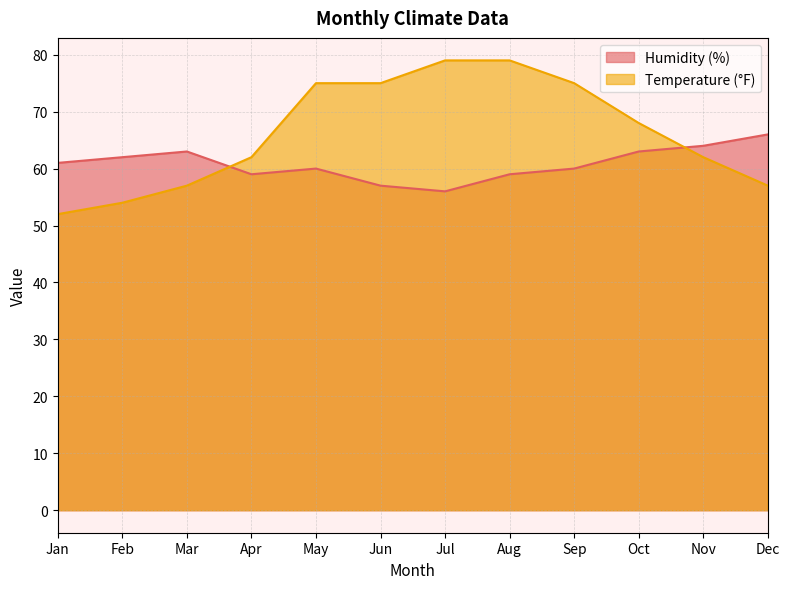

Reading right to left, extract all data points from this chart.

Humidity (%): 66	64	63	60	59	56	57	60	59	63	62	61
Temperature (°F): 57	62	68	75	79	79	75	75	62	57	54	52